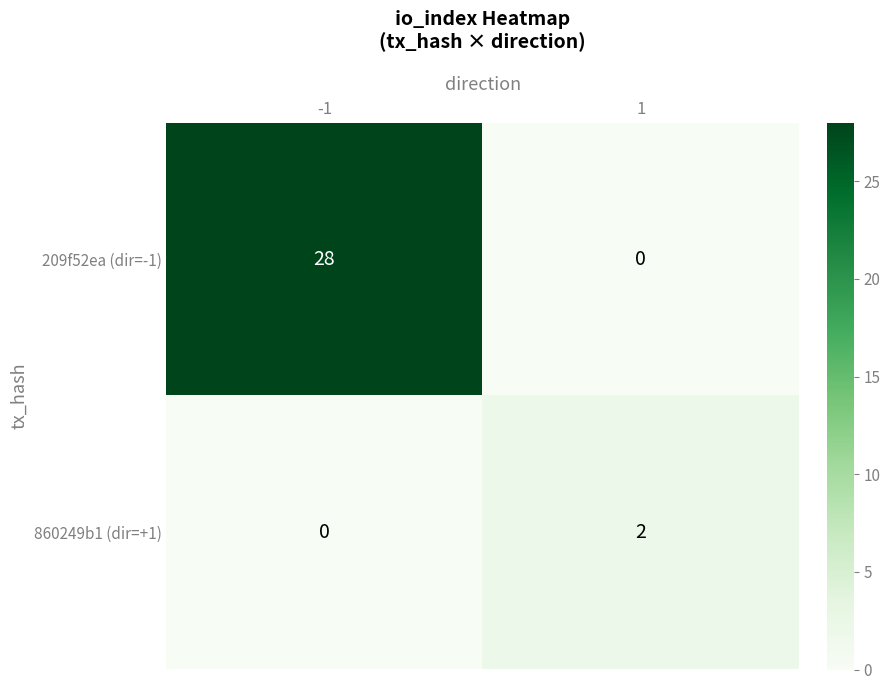

What is the difference between the 209f52ea (dir=-1) values at -1 and 1?

28